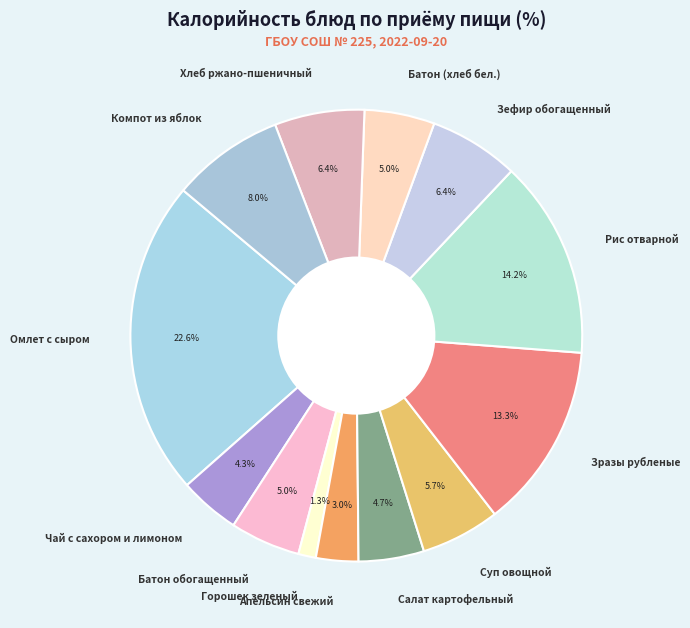

Which category has the biggest portion of the pie?

Омлет с сыром